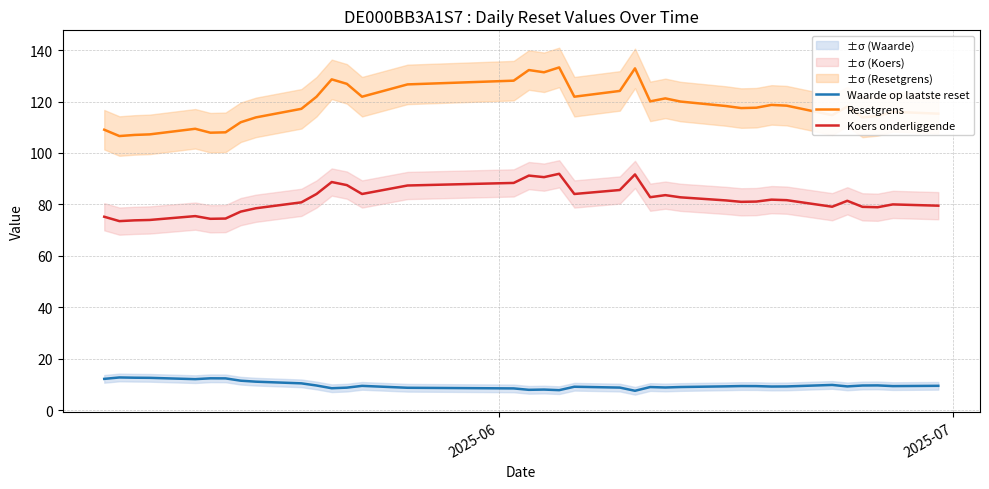

True or false: Koers onderliggende and Waarde op laatste reset cross at least once.

False